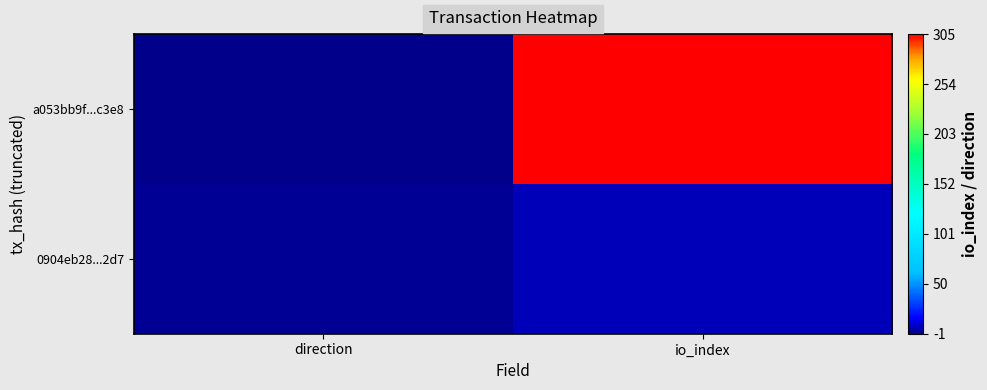

Reading right to left, list all the values displayed in this chart.

a053bb9f...c3e8: io_index=305	direction=-1
0904eb28...2d7: io_index=6	direction=1